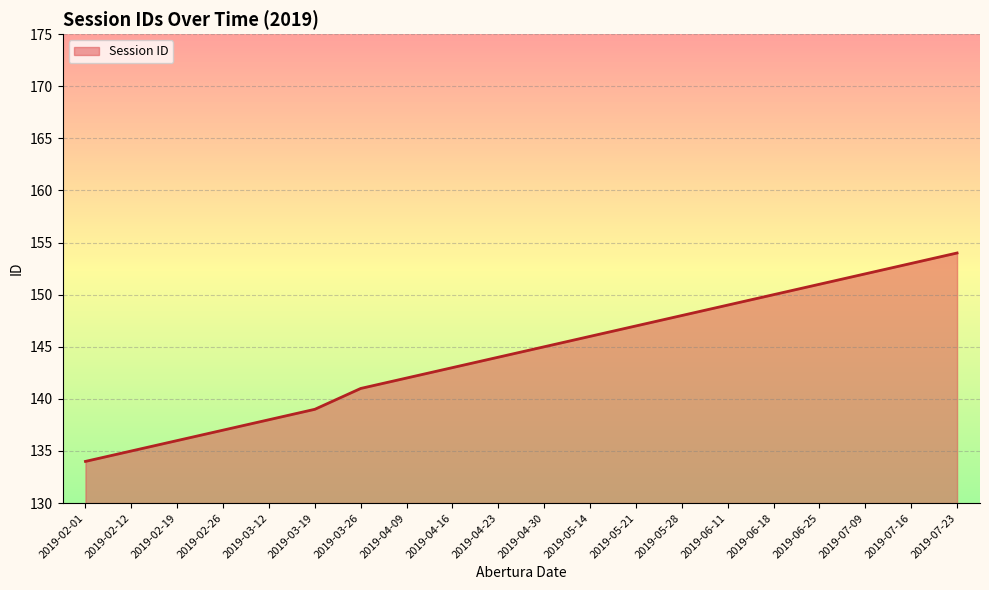

How many series are shown in this chart?

1